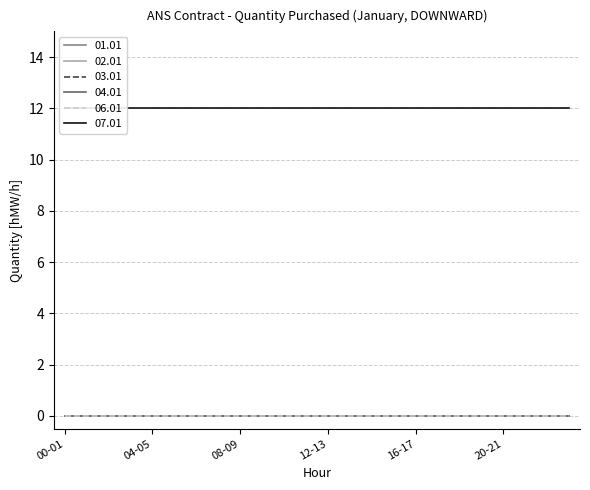

Reading right to left, transcribe all the data shown in this chart.

01.01: 0	0	0	0	0	0	0	0	0	0	0	0	0	0	0	0	0	0	0	0	0	0	0	0
02.01: 0	0	0	0	0	0	0	0	0	0	0	0	0	0	0	0	0	0	0	0	0	0	0	0
03.01: 0	0	0	0	0	0	0	0	0	0	0	0	0	0	0	0	0	0	0	0	0	0	0	0
04.01: 0	0	0	0	0	0	0	0	0	0	0	0	0	0	0	0	0	0	0	0	0	0	0	0
06.01: 0	0	0	0	0	0	0	0	0	0	0	0	0	0	0	0	0	0	0	0	0	0	0	0
07.01: 12	12	12	12	12	12	12	12	12	12	12	12	12	12	12	12	12	12	12	12	12	12	12	12